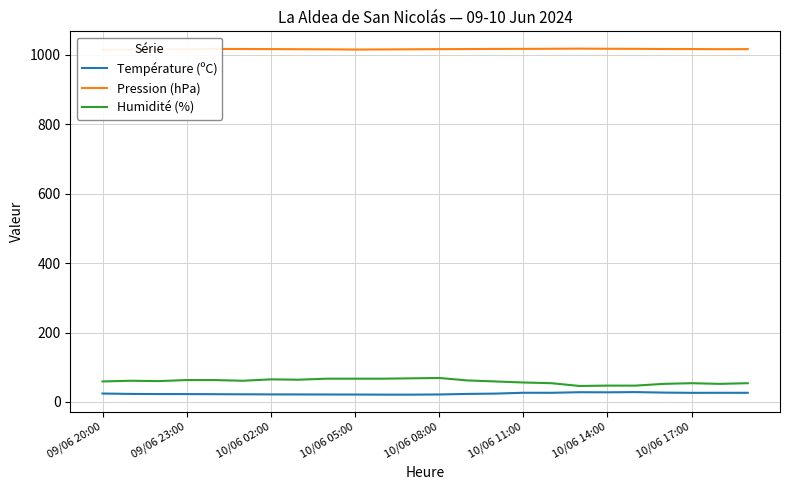

What is the difference between the second highest and minimum values in the Pression (hPa) series?

2.8